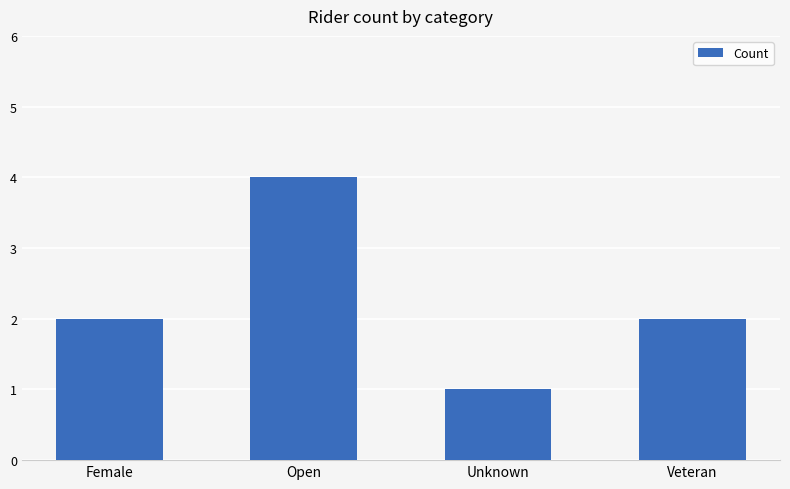

What is the change in value from Unknown to Veteran?

+1